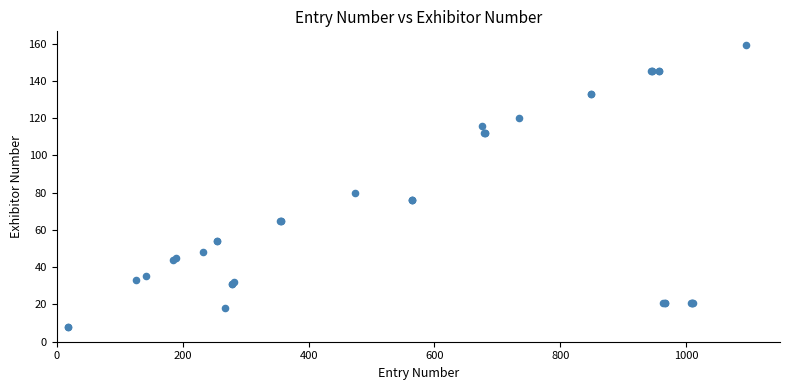

What Y value in the scatter plot is closest to 83?

80